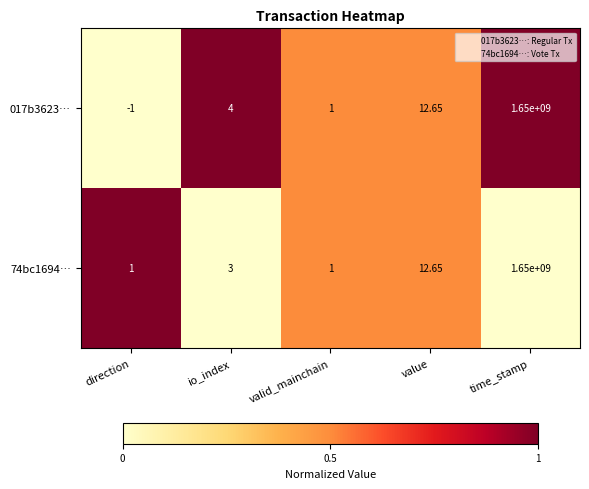

Between direction and value, which series saw the biggest shift?

017b3623…